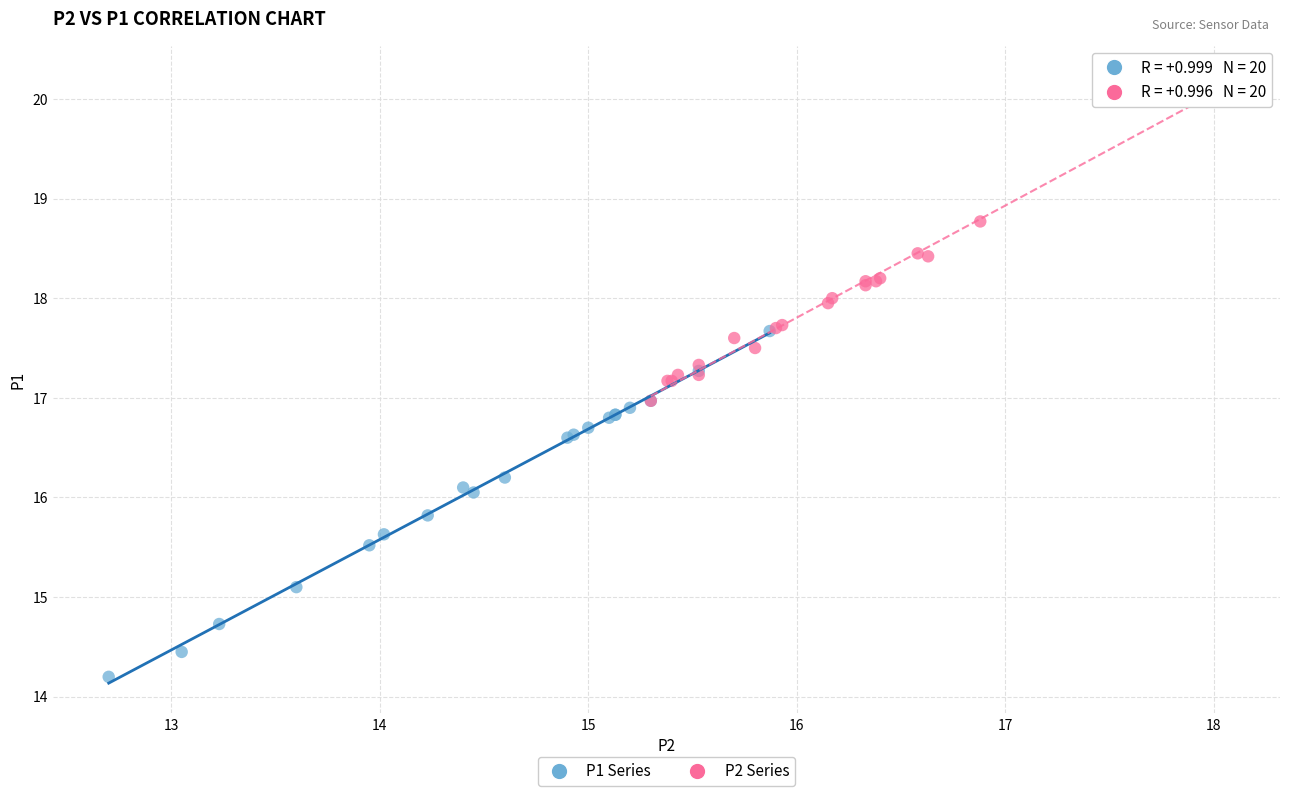

Which series contains the lowest Y value?

P1 Series